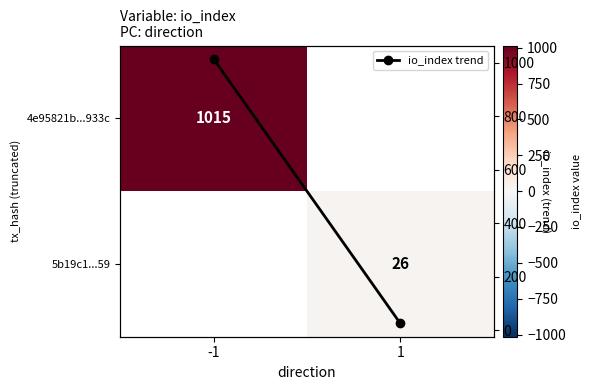

At how many categories does at least one series exceed 420?

1